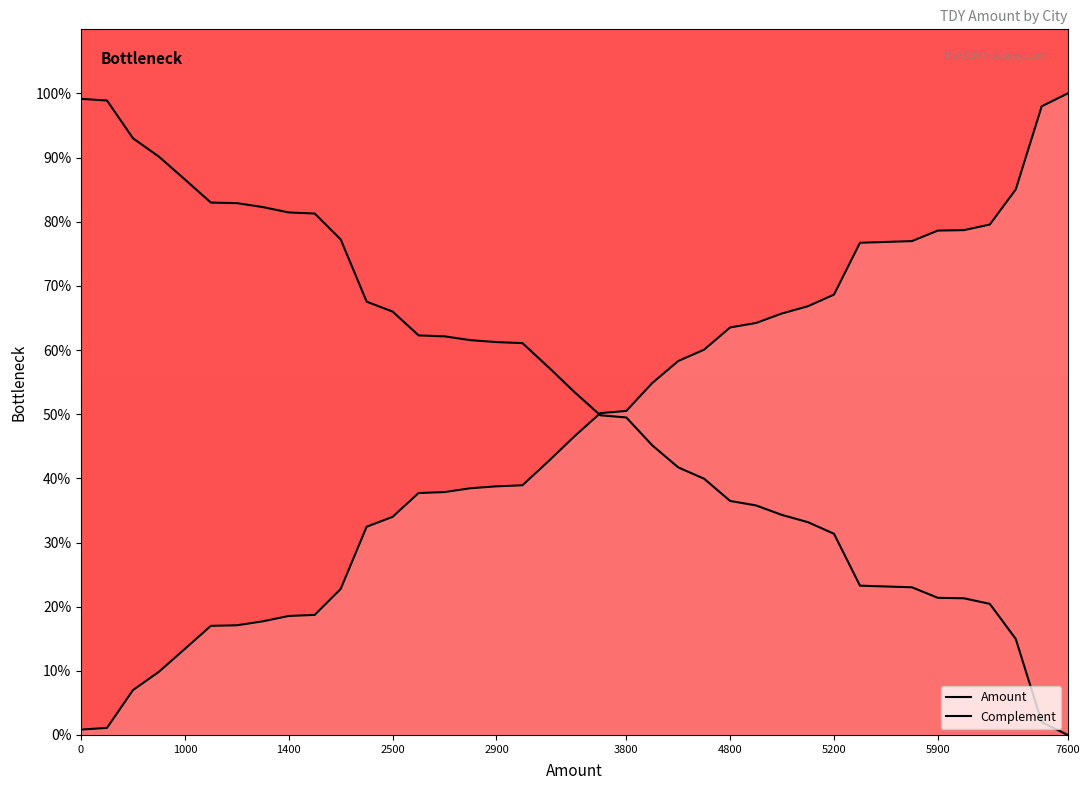

How many values in the Amount series exceed 46?

20